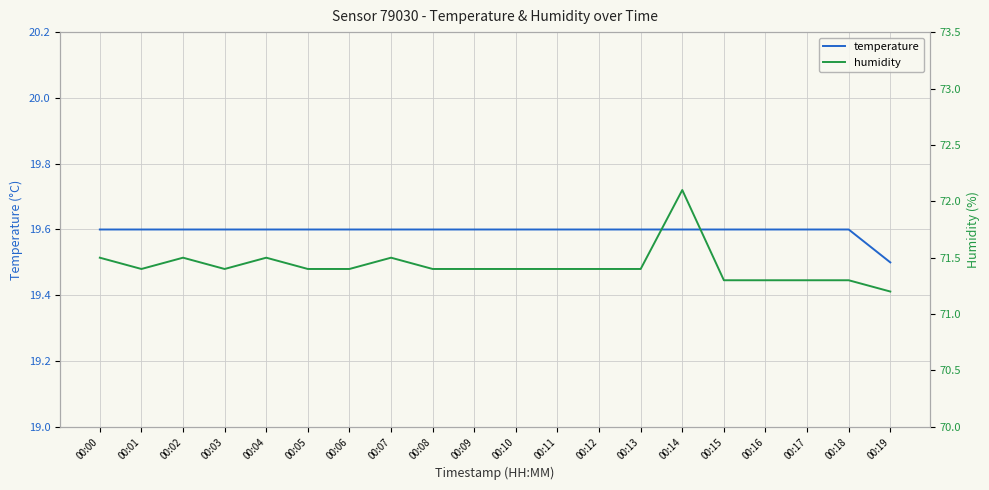

How many series are shown in this chart?

2